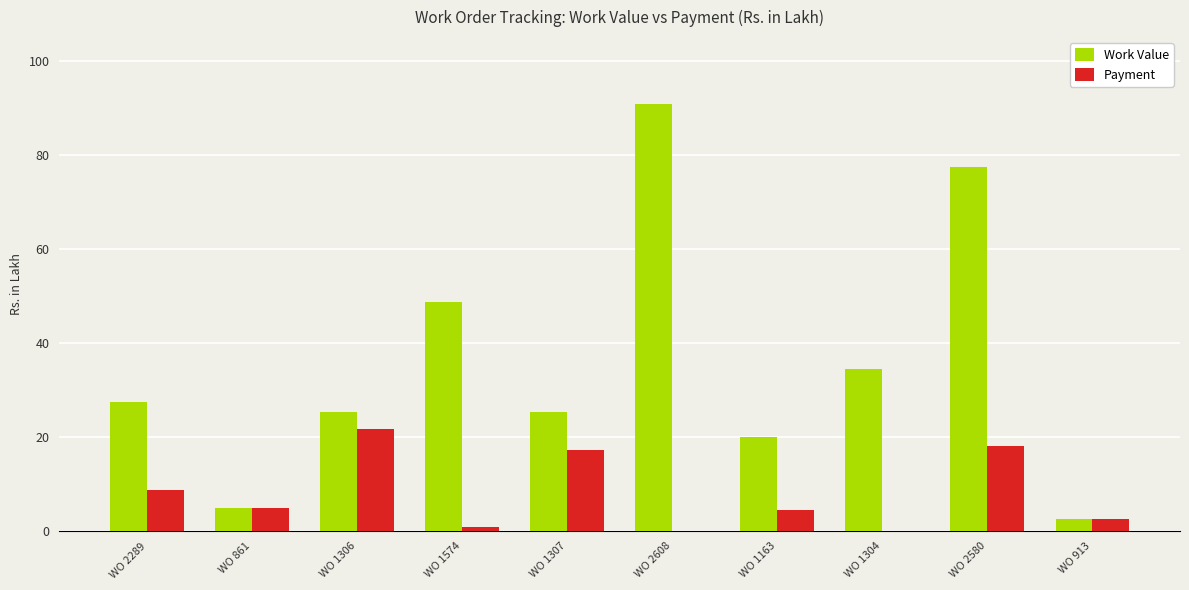

What is the total value across all series at WO 2608?

90.8